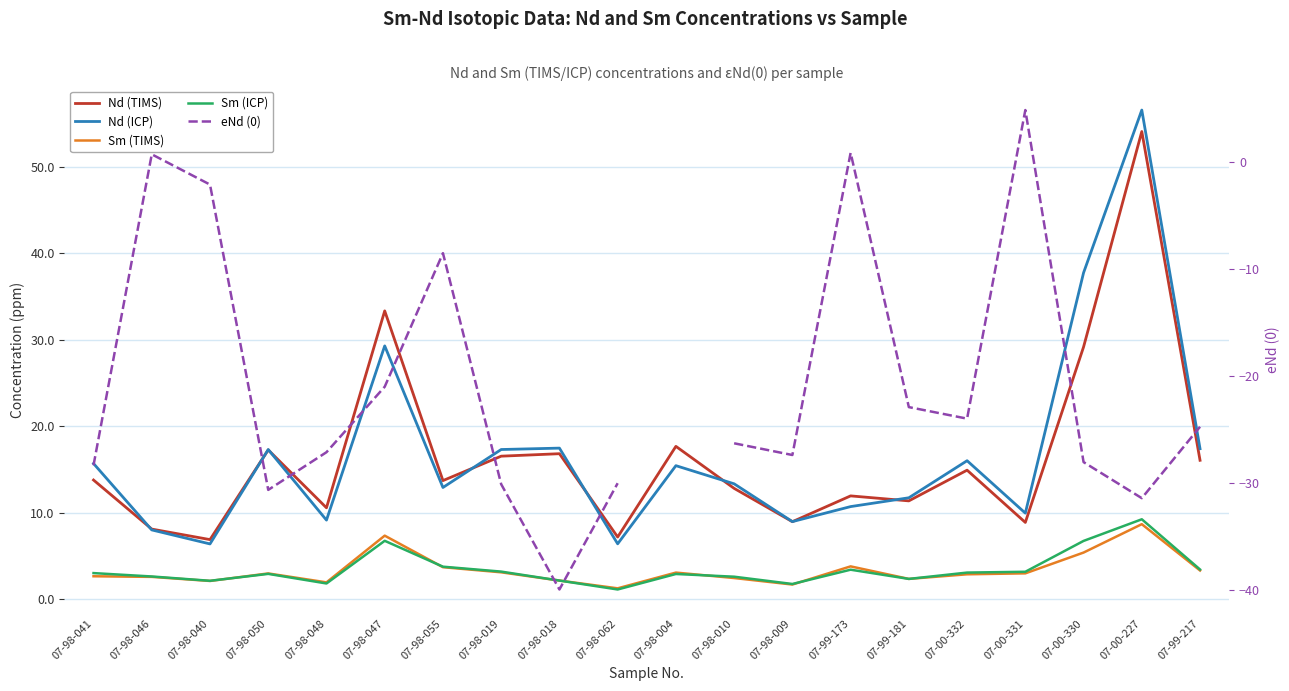

List the labels in order of Nd (ICP) value, smallest first.

07-98-040, 07-98-062, 07-98-046, 07-98-009, 07-98-048, 07-00-331, 07-99-173, 07-99-181, 07-98-055, 07-98-010, 07-98-004, 07-98-041, 07-00-332, 07-98-050, 07-98-019, 07-99-217, 07-98-018, 07-98-047, 07-00-330, 07-00-227